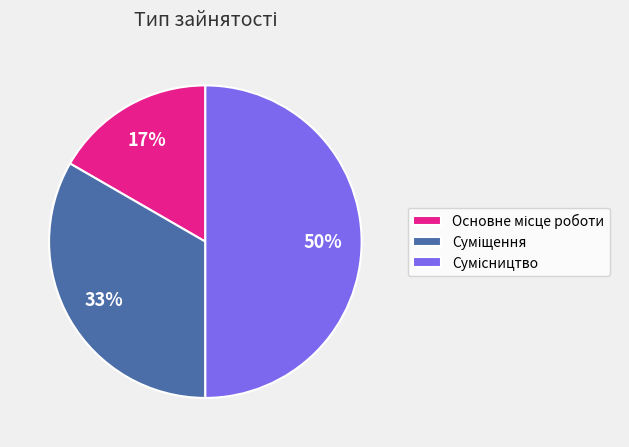

To the nearest percent, what is the average slice percentage?

33%